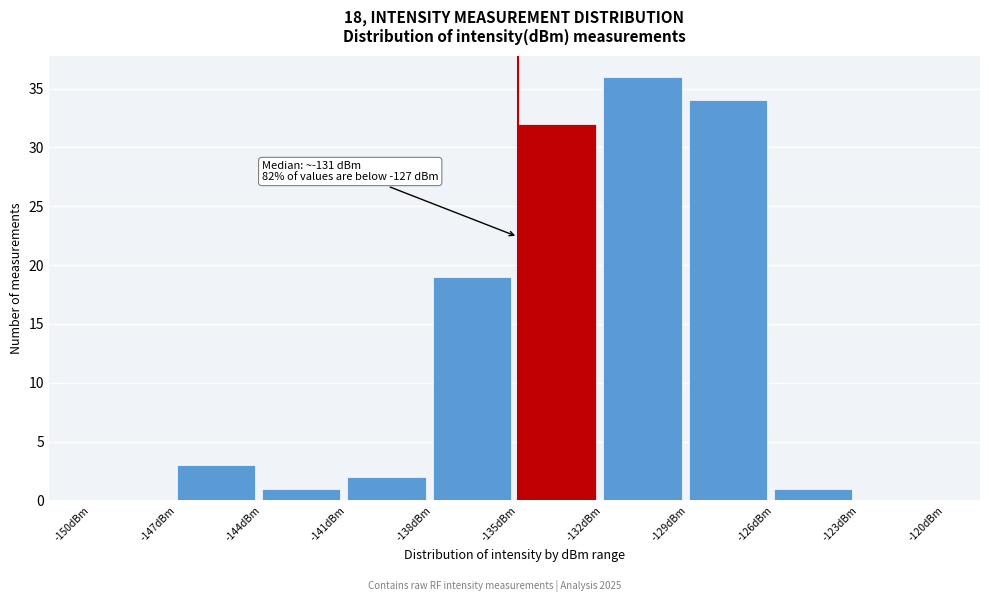

Which range on the x-axis has the tallest bar?

-132 to -129